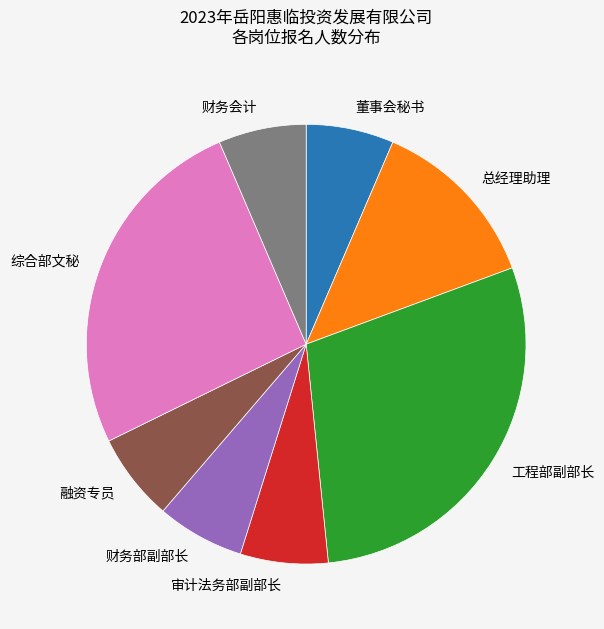

What is the ratio of the value at 综合部文秘 to the value at 工程部副部长?

0.9